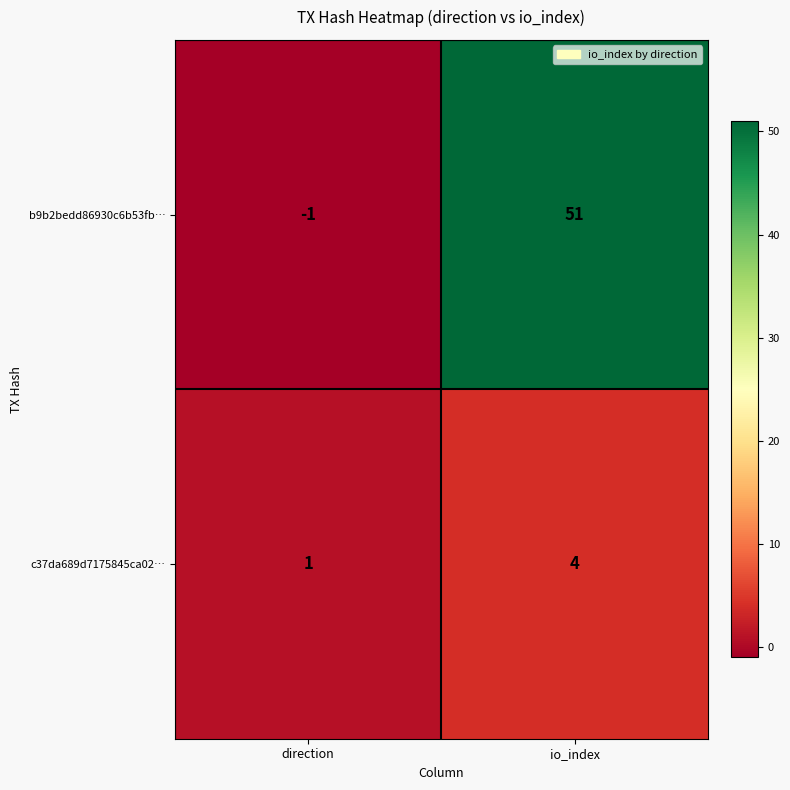

Reading right to left, transcribe all the data shown in this chart.

b9b2bedd86930c6b53fb…: 51	-1
c37da689d7175845ca02…: 4	1